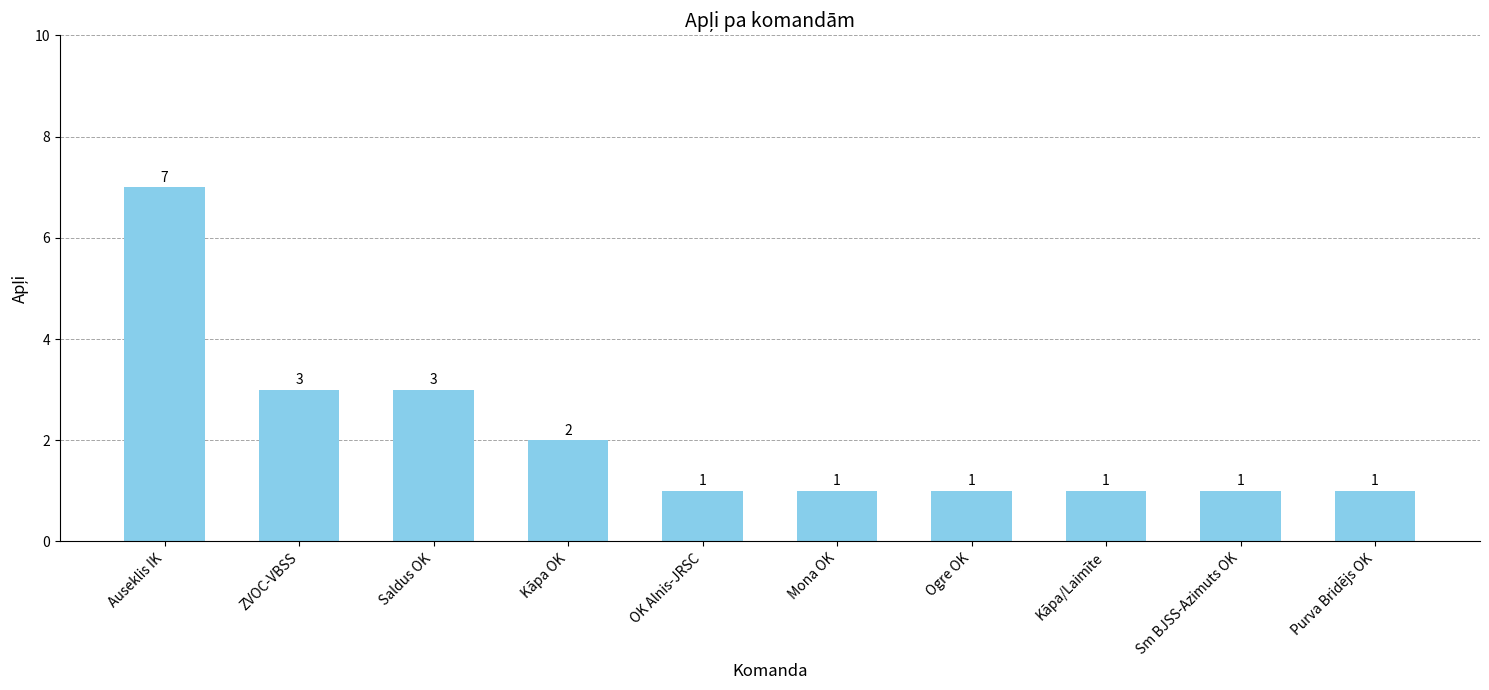

Count the values in the range 1 to 3.

9